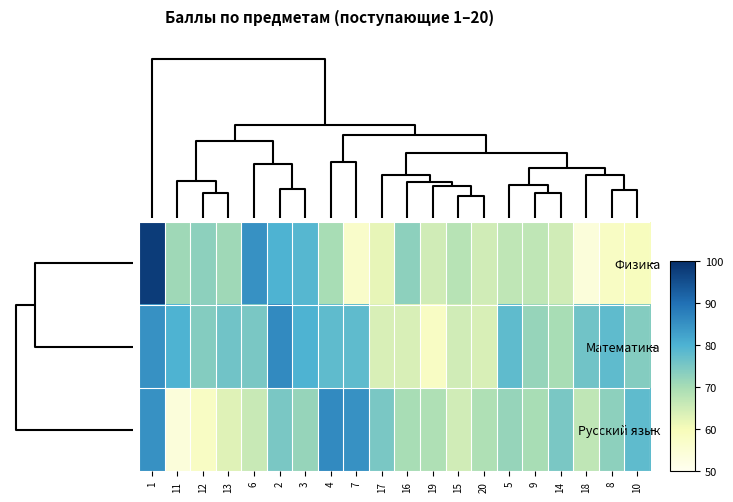

What is the maximum value shown in the chart?

98